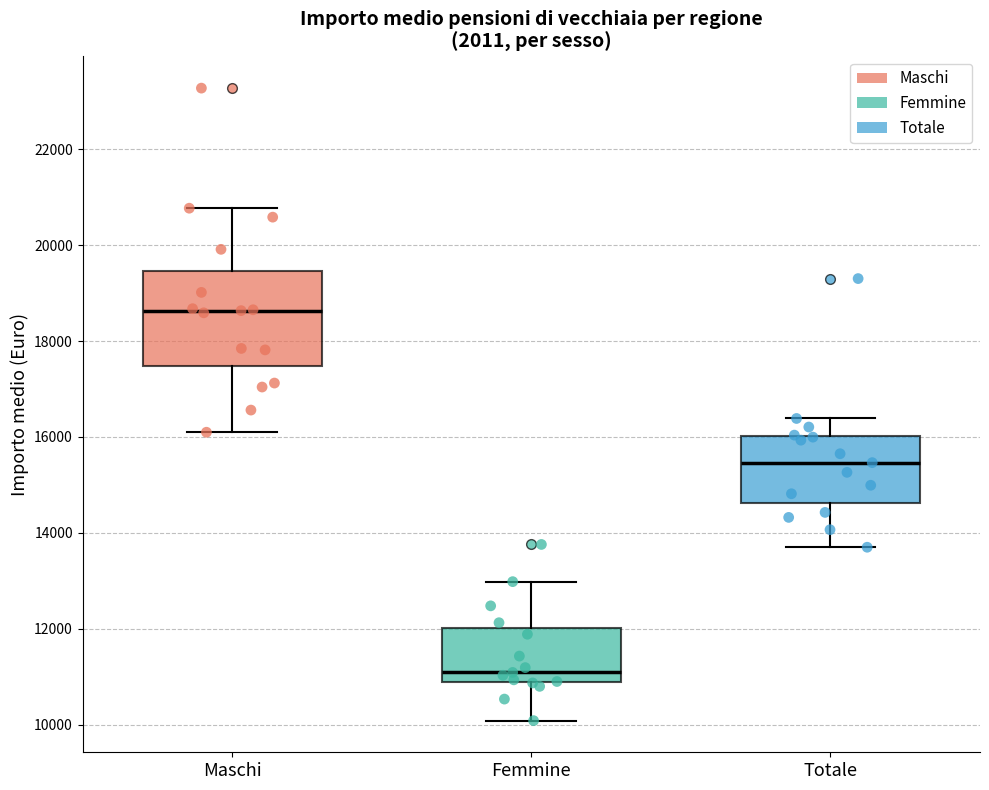

Reading left to right, read every box against the y-axis: the position of its median line, the range the box covers, and the ends of its whiskers. The values are not printed on the chart, so give them approximately, as read against the axis.

Maschi: median 18600, box 17400 to 19400, whiskers 16000 to 20800
Femmine: median 11000, box 10800 to 12000, whiskers 10000 to 13000
Totale: median 15400, box 14600 to 16000, whiskers 13600 to 16400